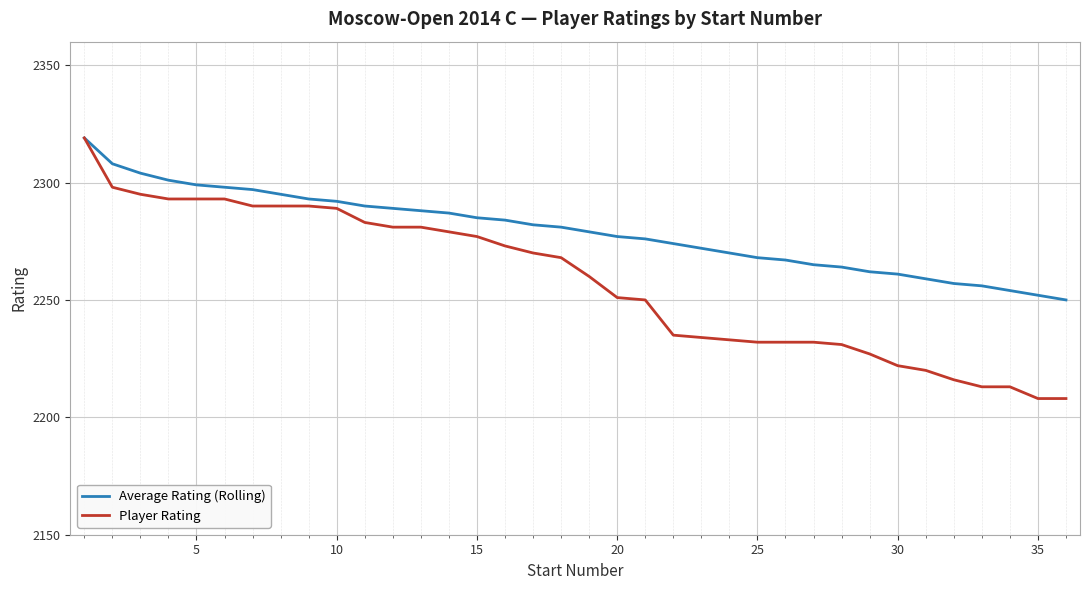

Which series has the largest range (max minus min)?

Player Rating